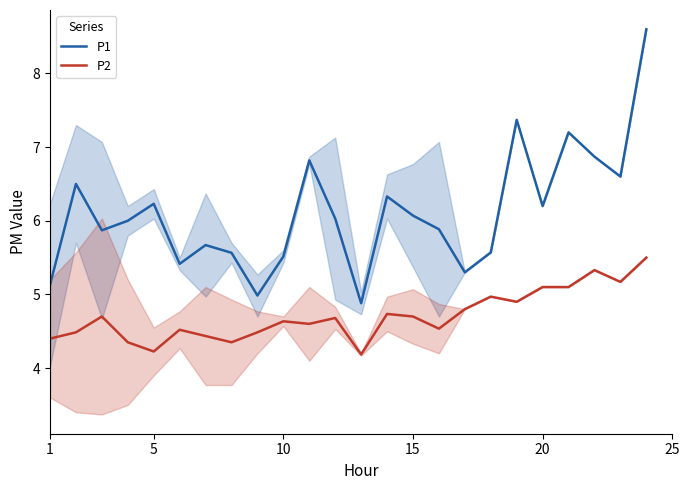

True or false: P1 and P2 intersect in this chart.

False